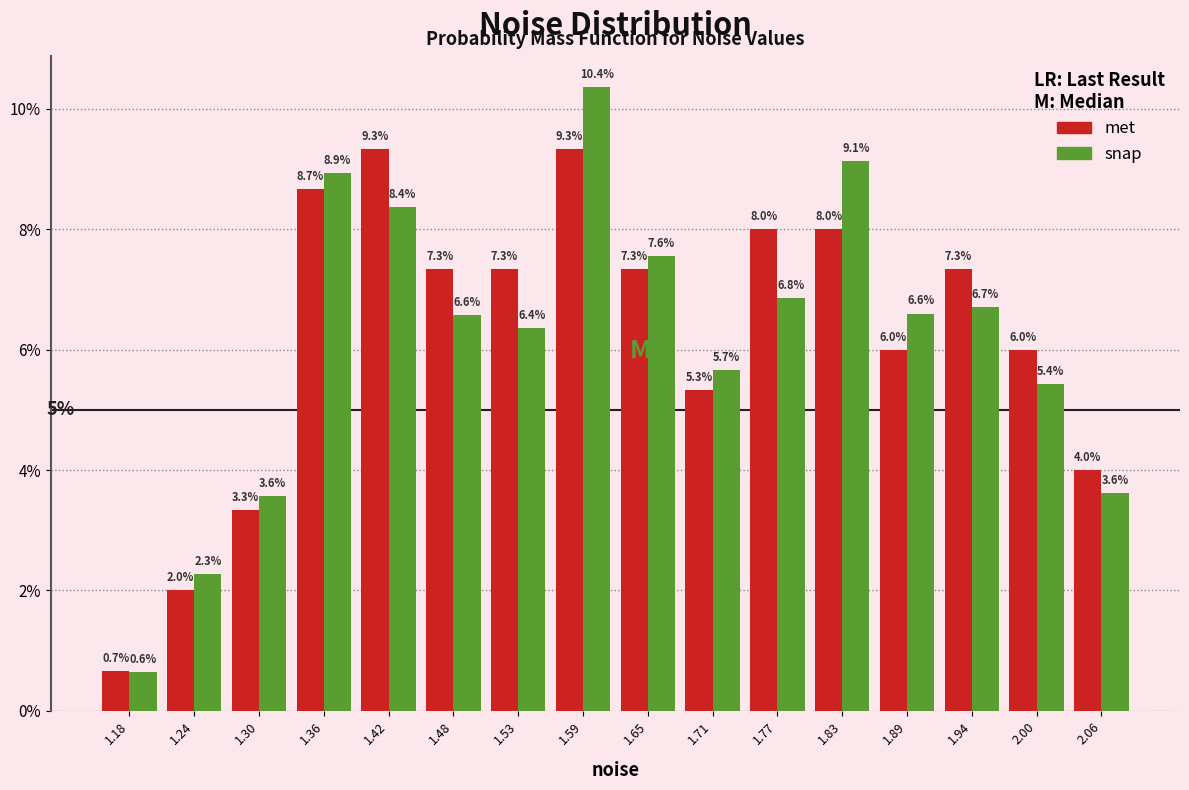

In the snap series, which range on the x-axis has the tallest bar?

1.56 to 1.62